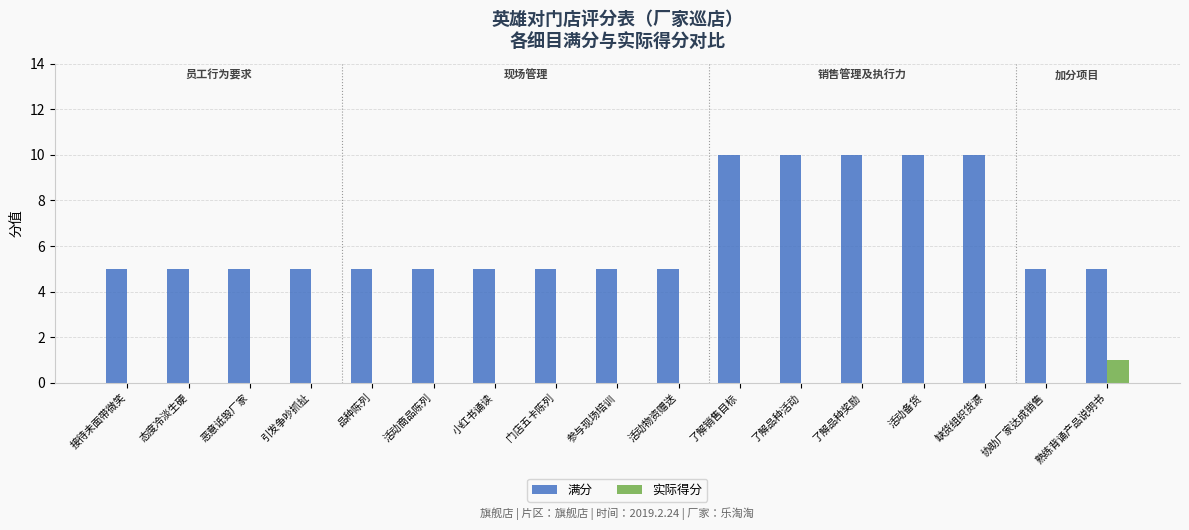

What is the sum of the 满分 values at 引发争吵抓扯 and 接待未面带微笑?

10